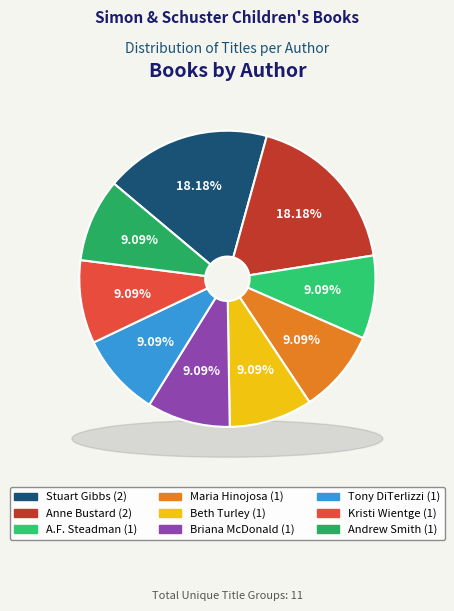

What is the largest slice in the pie chart?

Stuart Gibbs